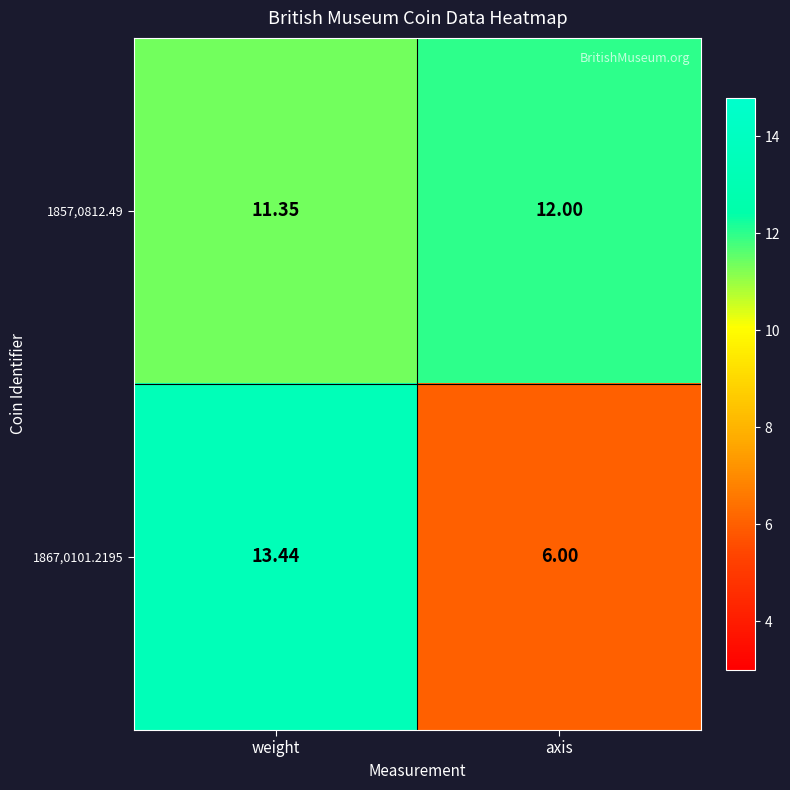

At which label does 1857,0812.49 reach its peak?

axis